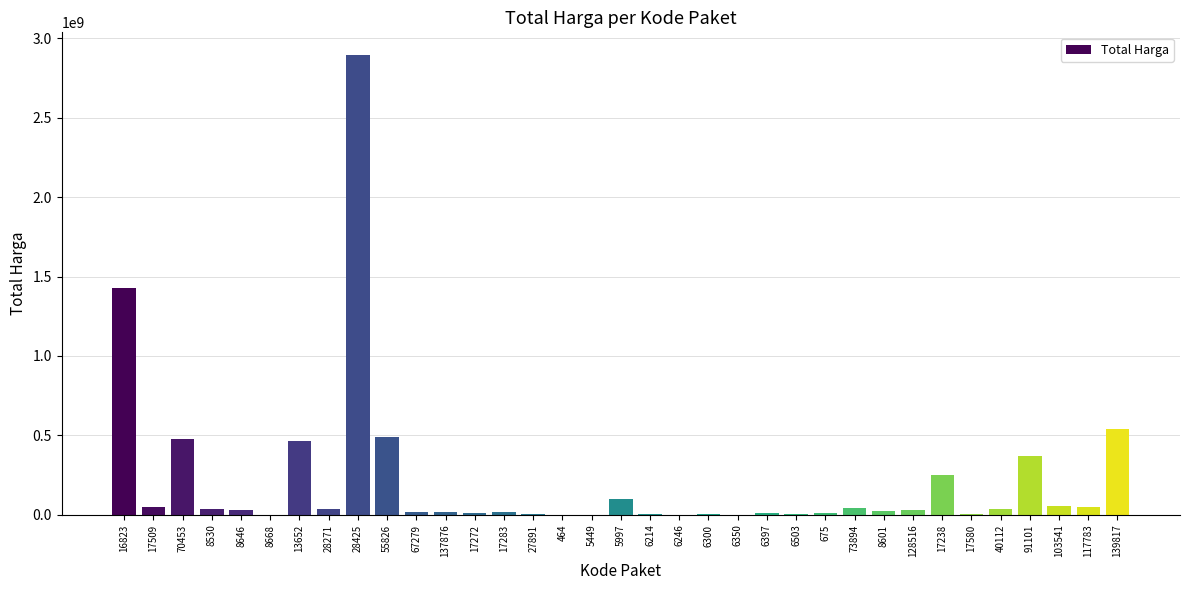

Count the number of categories in the chart.

35